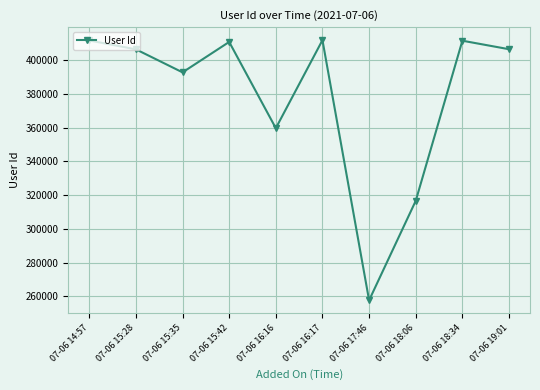

What is the smallest value displayed?

257695